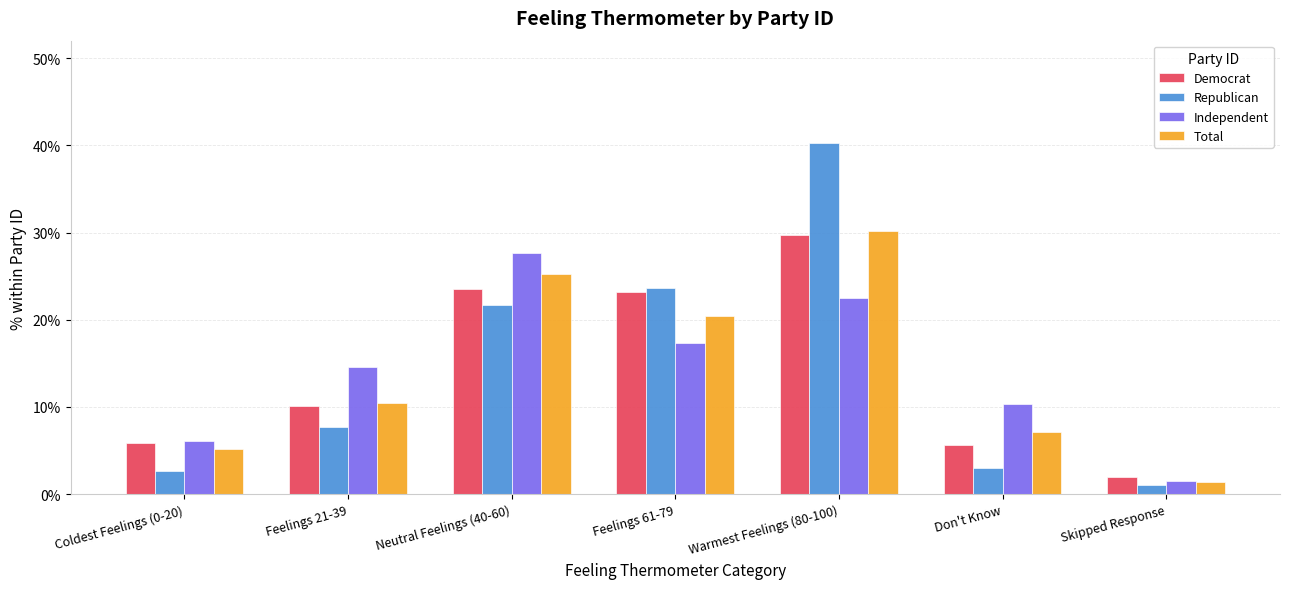

What is the sum of all Independent values?

1.0